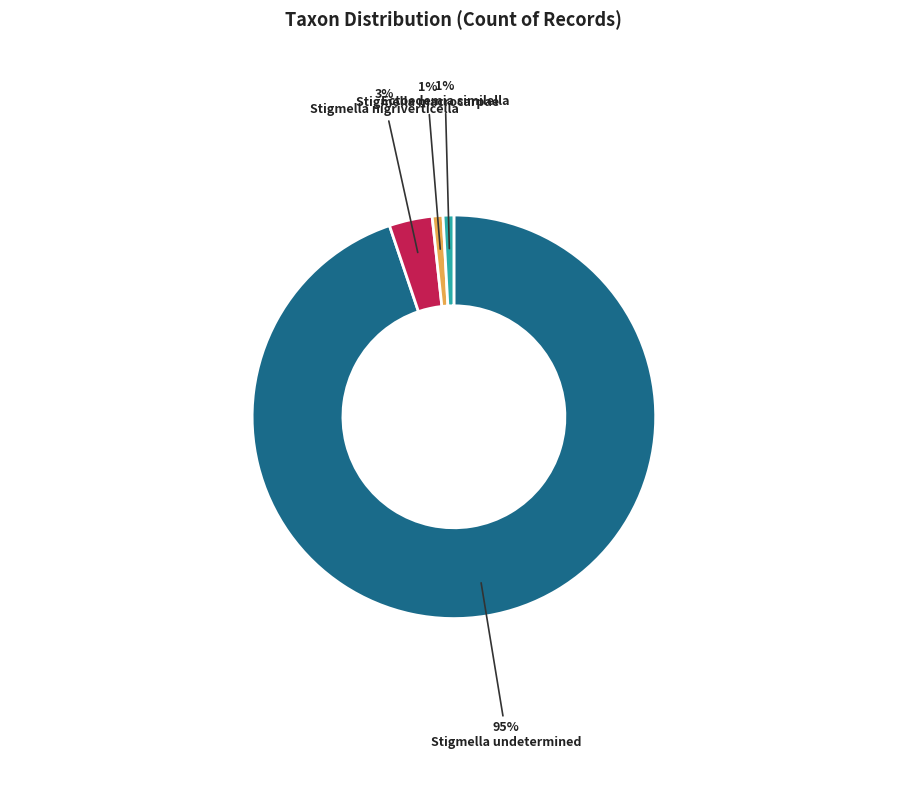

Is it true that Stigmella macrocarpae is 1% of the pie?

True